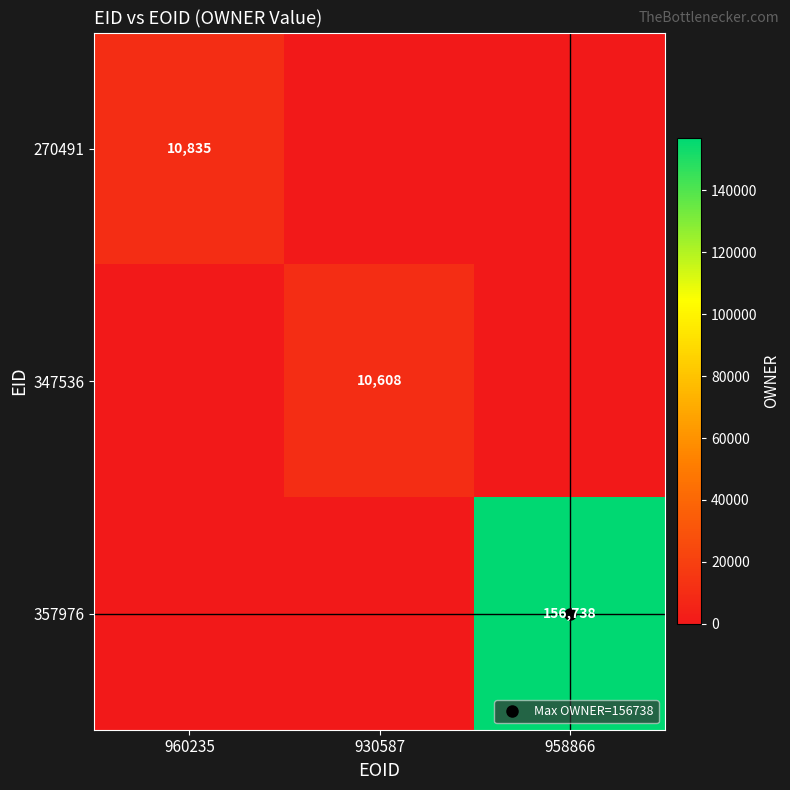

Is the value of 347536 at 958866 greater than the value of 270491 at 958866?

No